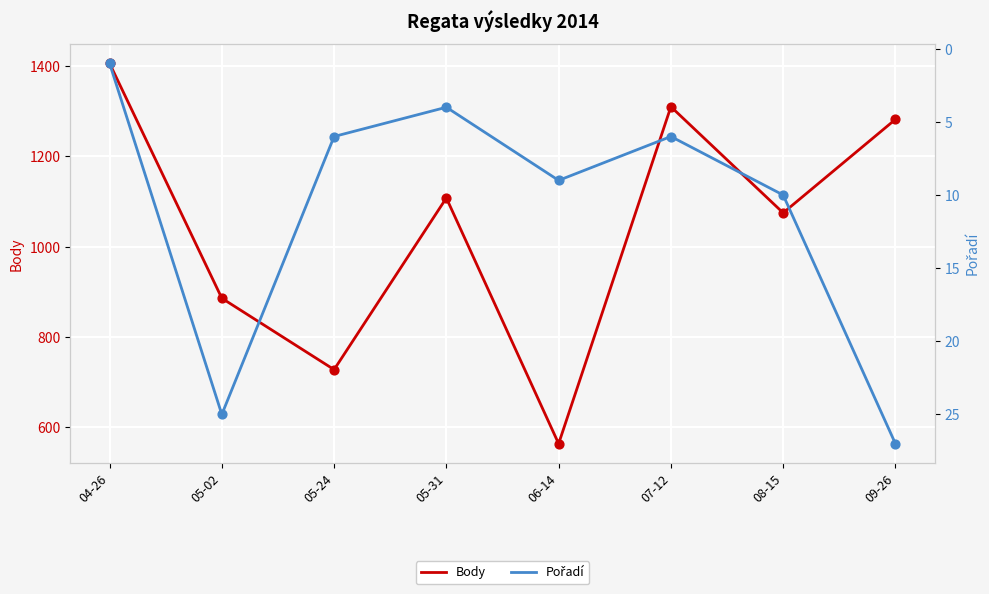

Which series has the largest total across all categories?

Body